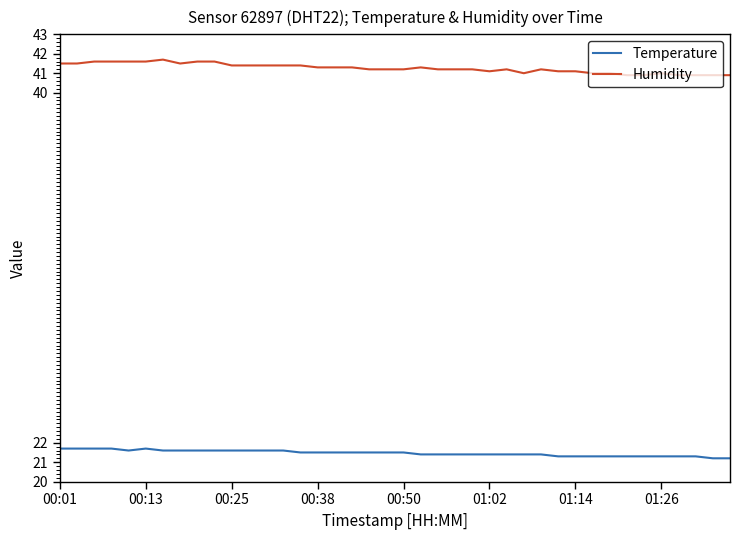

What is the smallest value displayed?

21.2